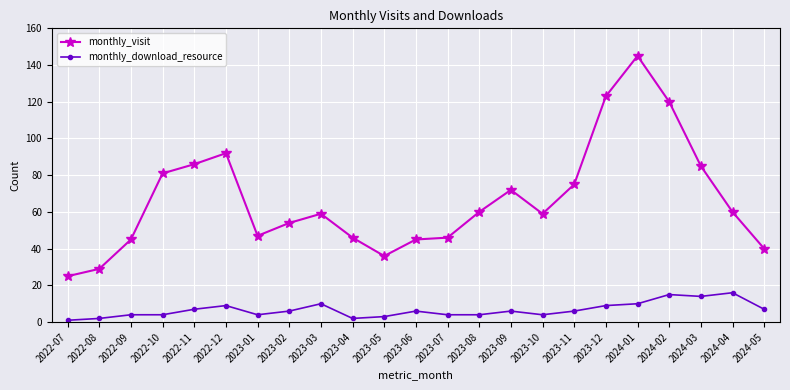

At which label does monthly_visit reach its minimum?

2022-07